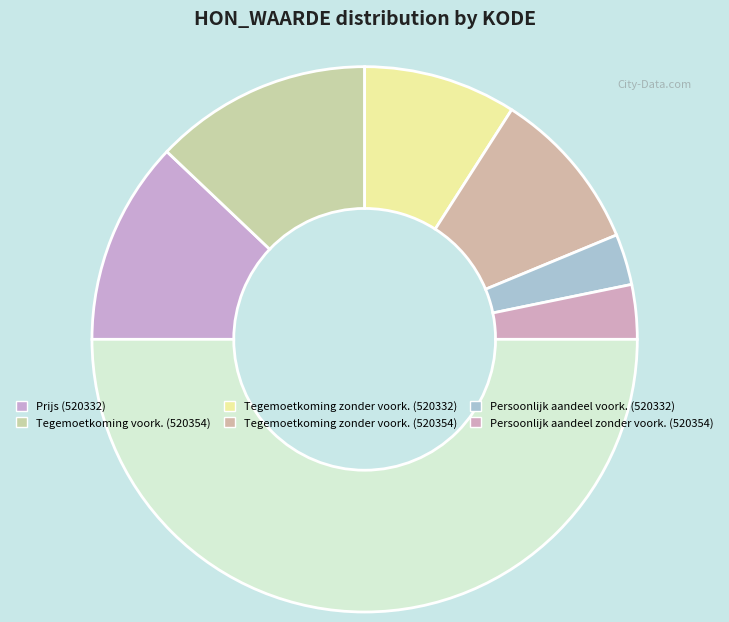

To the nearest percent, what is the average slice percentage?

17%